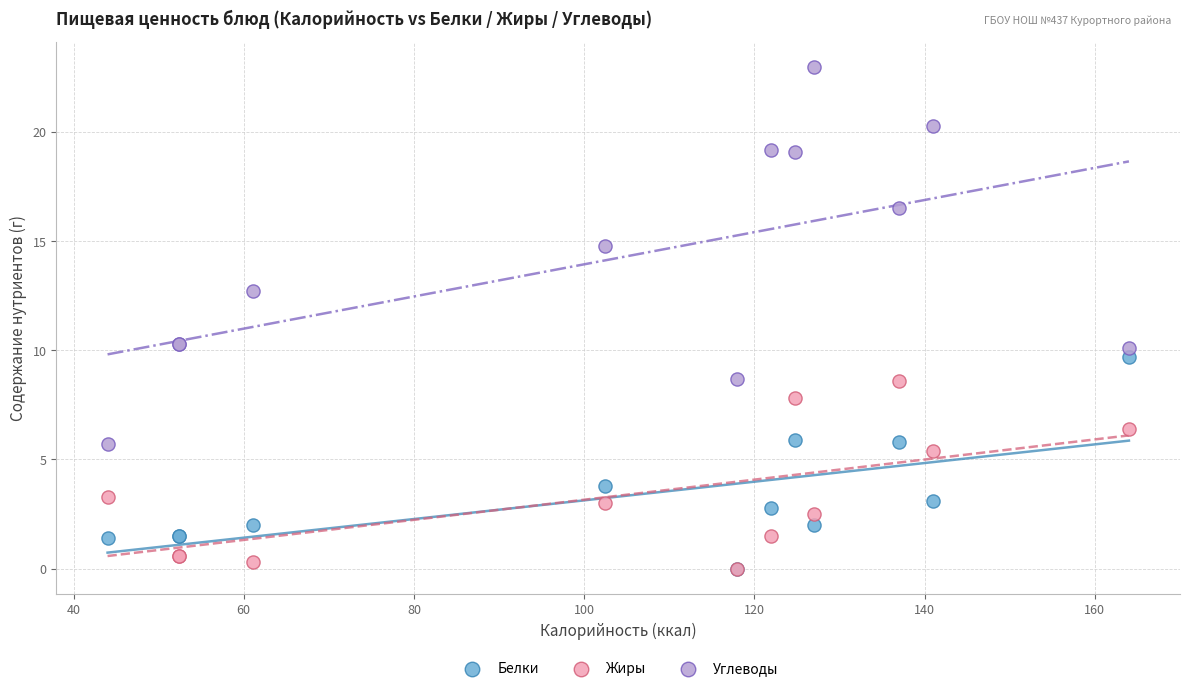

In the Углеводы series, what Y value is closest to 14?

14.8